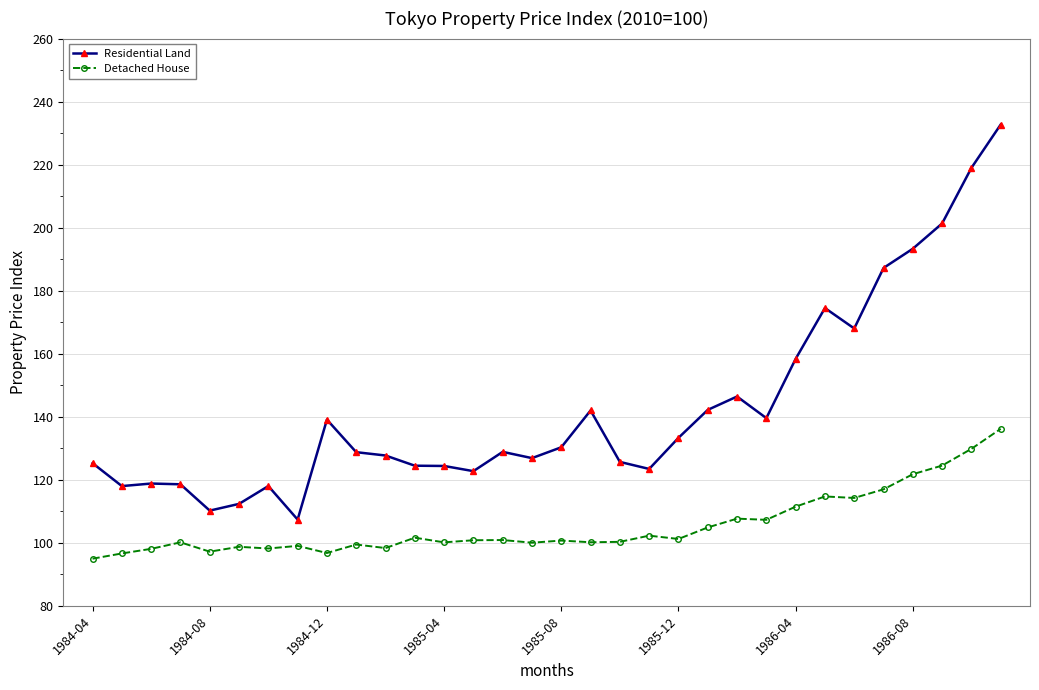

In Residential Land, how many points are higher than both neighbors (excluding endpoints)?

7